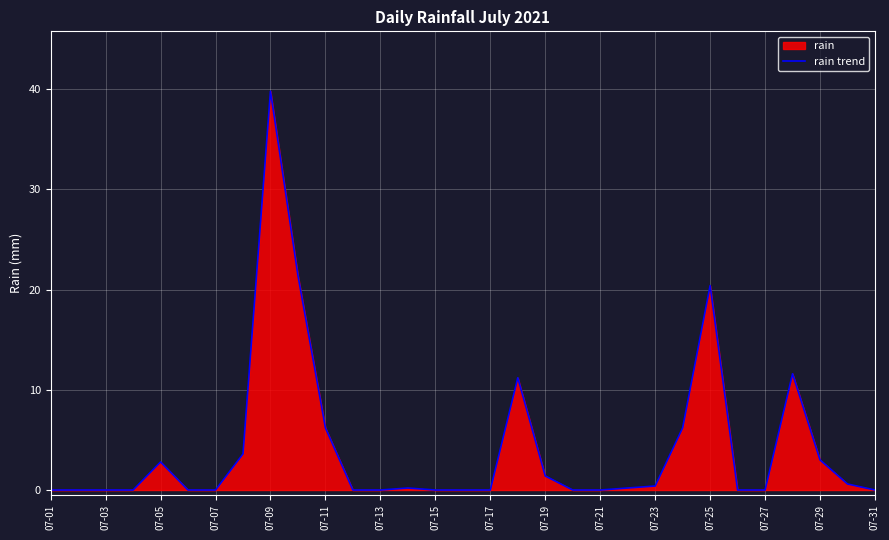

How many points are higher than both their immediate neighbors (excluding endpoints)?

6